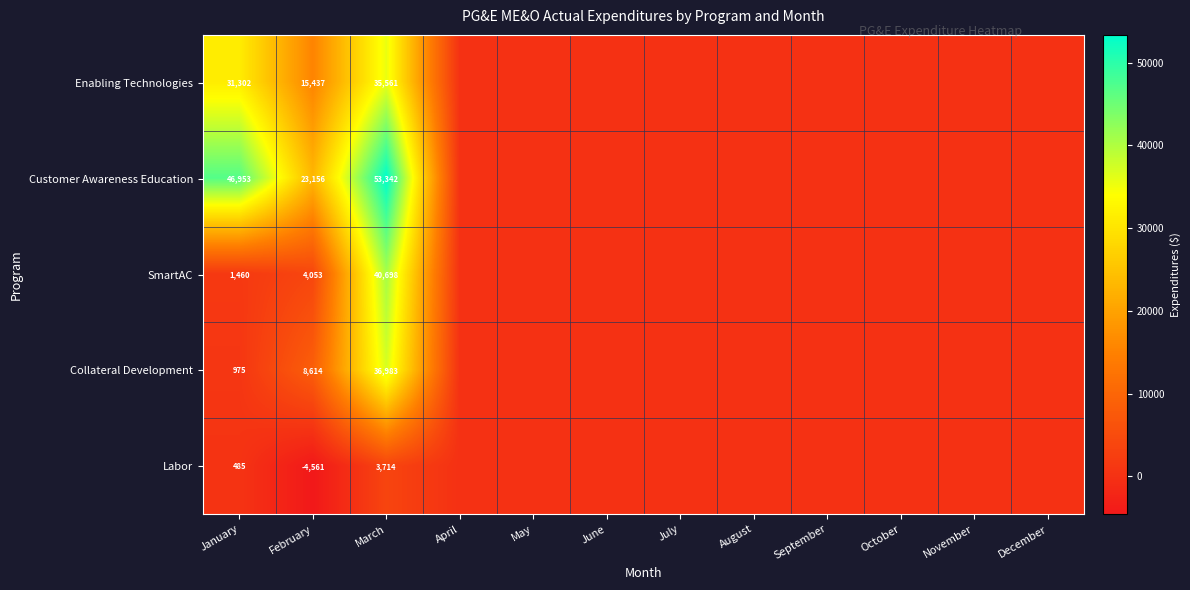

True or false: Customer Awareness Education has a value of 53342 at March.

True